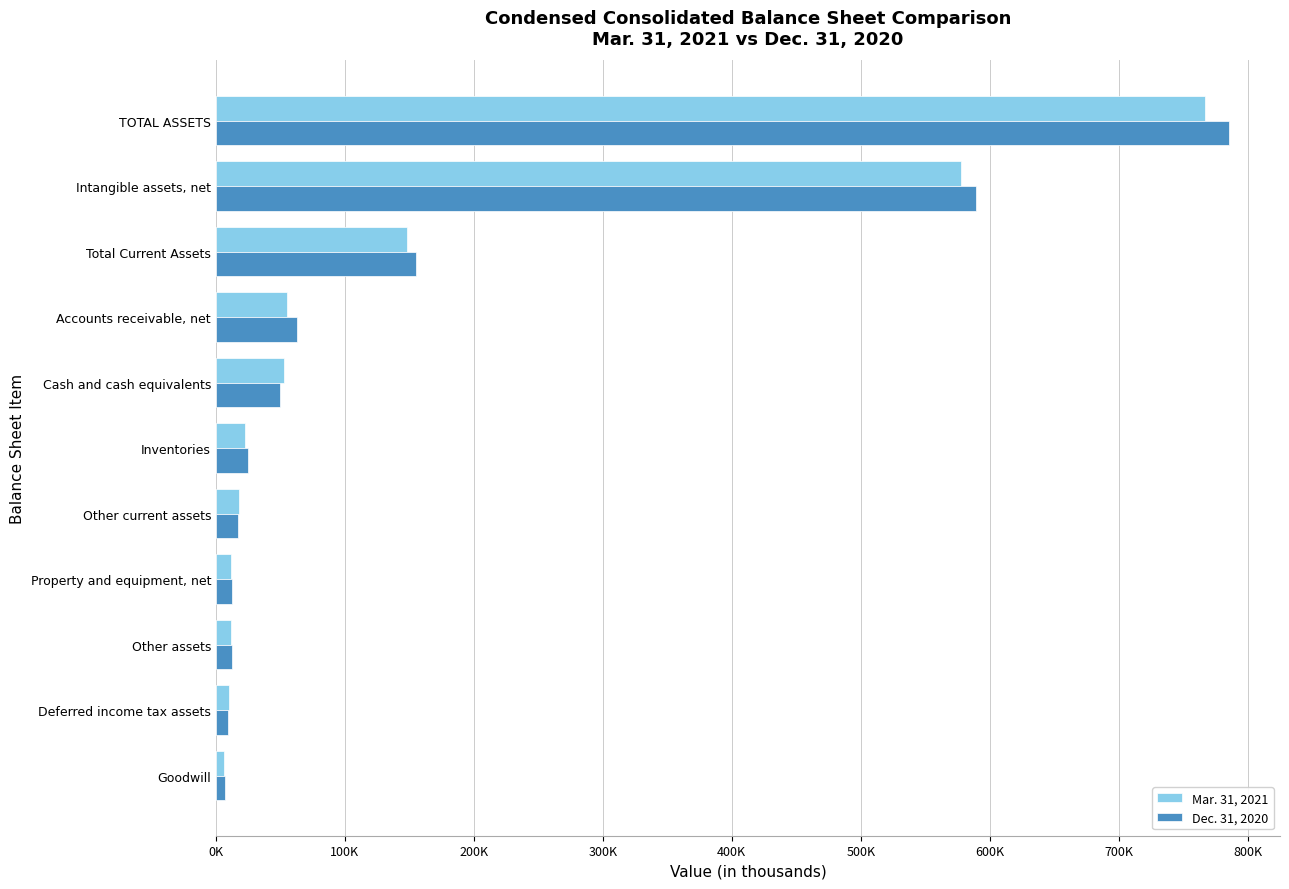

What are all the series names shown in the legend?

Mar. 31, 2021, Dec. 31, 2020